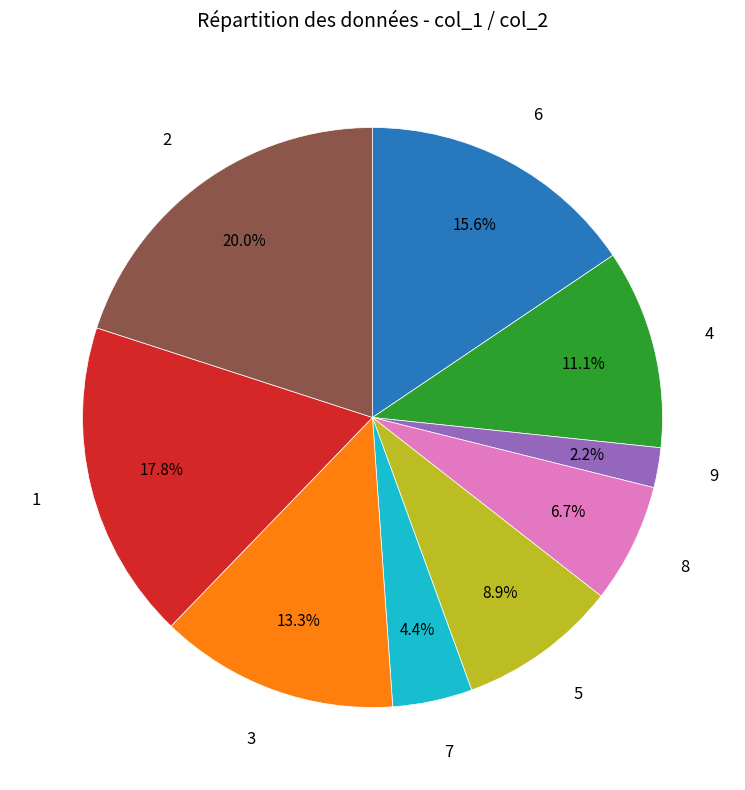

Does any single category account for the majority?

No